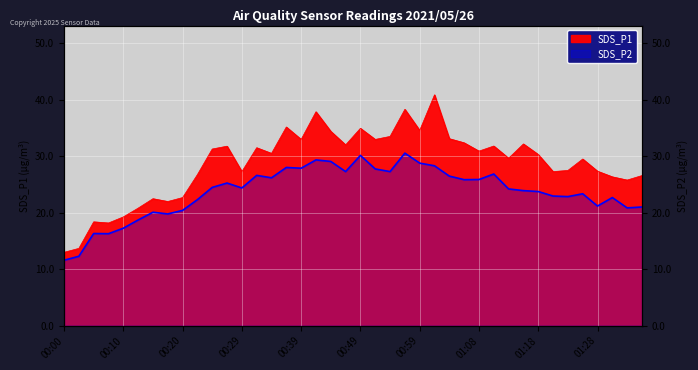

At which label does SDS_P2 reach its minimum?

00:00